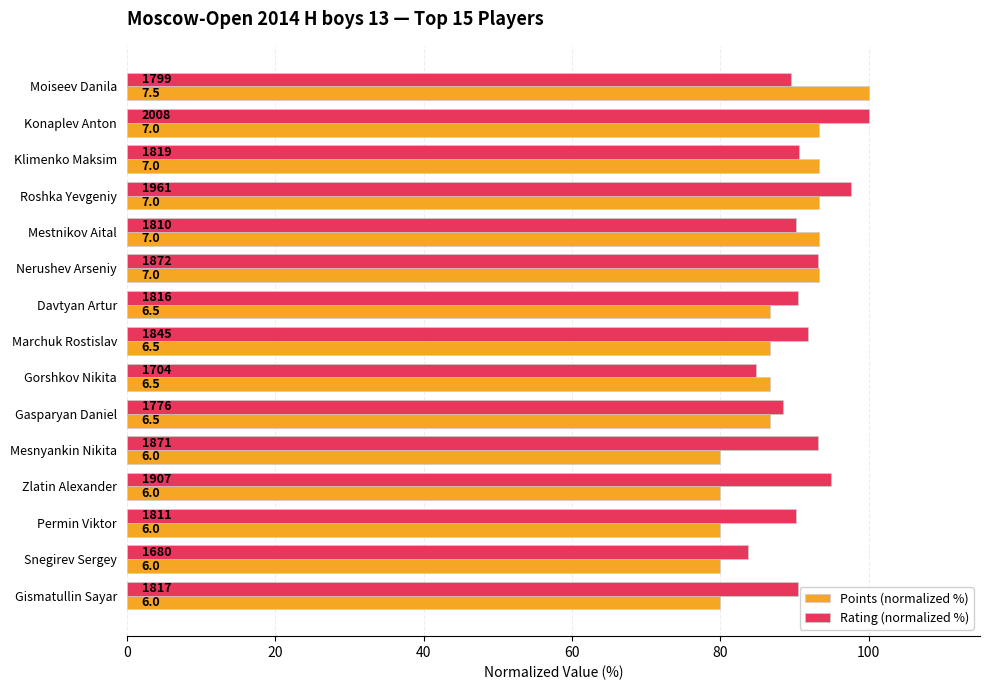

How many bars are there in total?

30